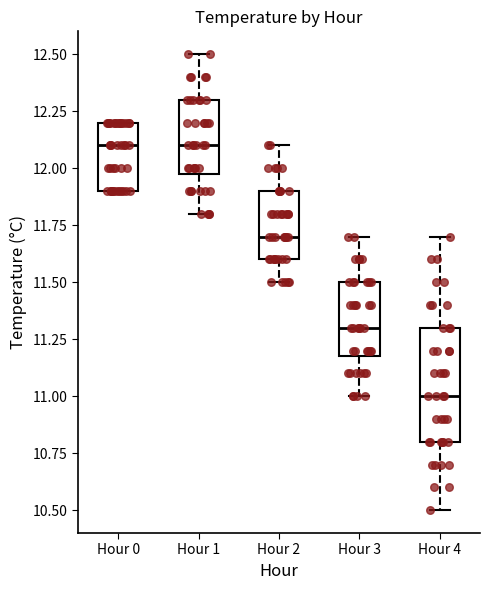

Reading left to right, transcribe this box plot: for each box, give where its median line is, the range the box spans, and where its two whiskers end, as read against the y-axis. The values are not printed on the chart, so give them approximately, as read against the axis.

Hour 0: median 12.1, box 11.9 to 12.2, whiskers 11.9 to 12.2
Hour 1: median 12.1, box 12.0 to 12.3, whiskers 11.8 to 12.5
Hour 2: median 11.7, box 11.6 to 11.9, whiskers 11.5 to 12.1
Hour 3: median 11.3, box 11.2 to 11.5, whiskers 11.0 to 11.7
Hour 4: median 11.0, box 10.8 to 11.3, whiskers 10.5 to 11.7